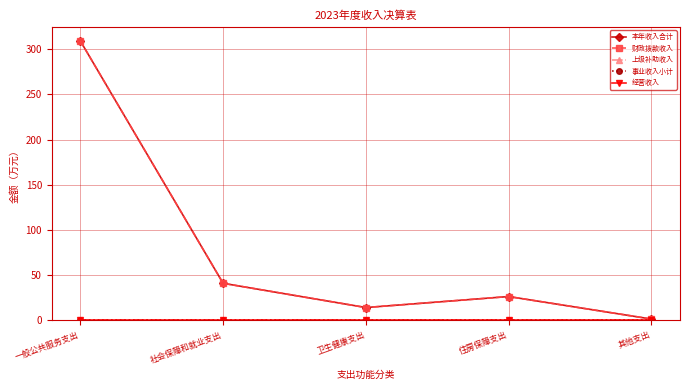

List the series in order of their peak value, lowest first.

上级补助收入, 事业收入小计, 经营收入, 本年收入合计, 财政拨款收入